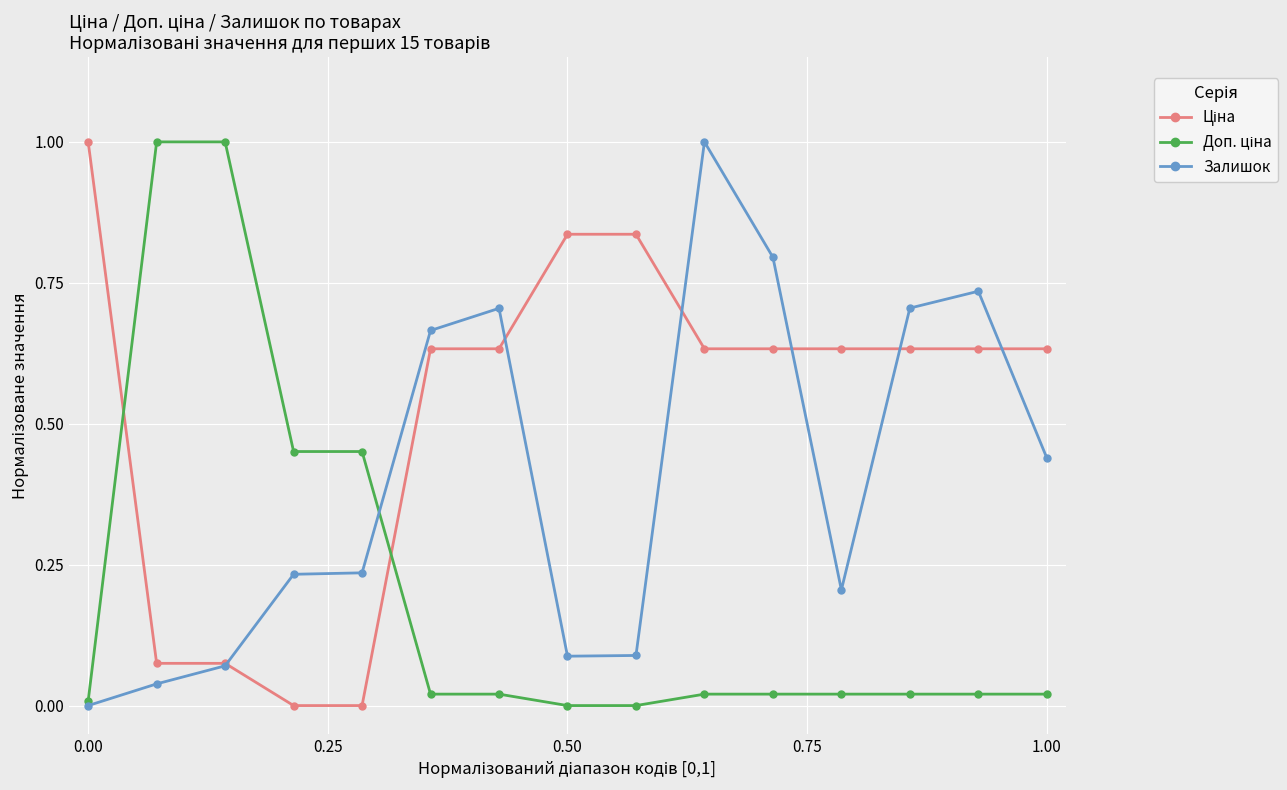

What is the greatest value displayed?

1.0